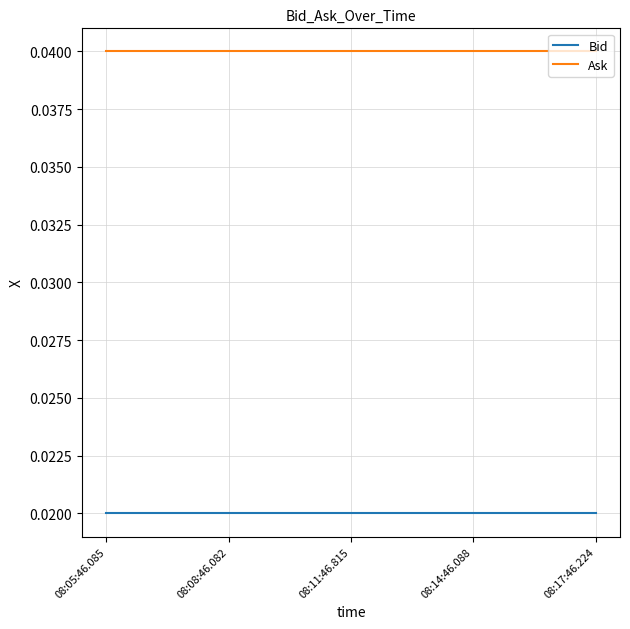

Rank the series by their maximum value, from lowest to highest.

Bid, Ask